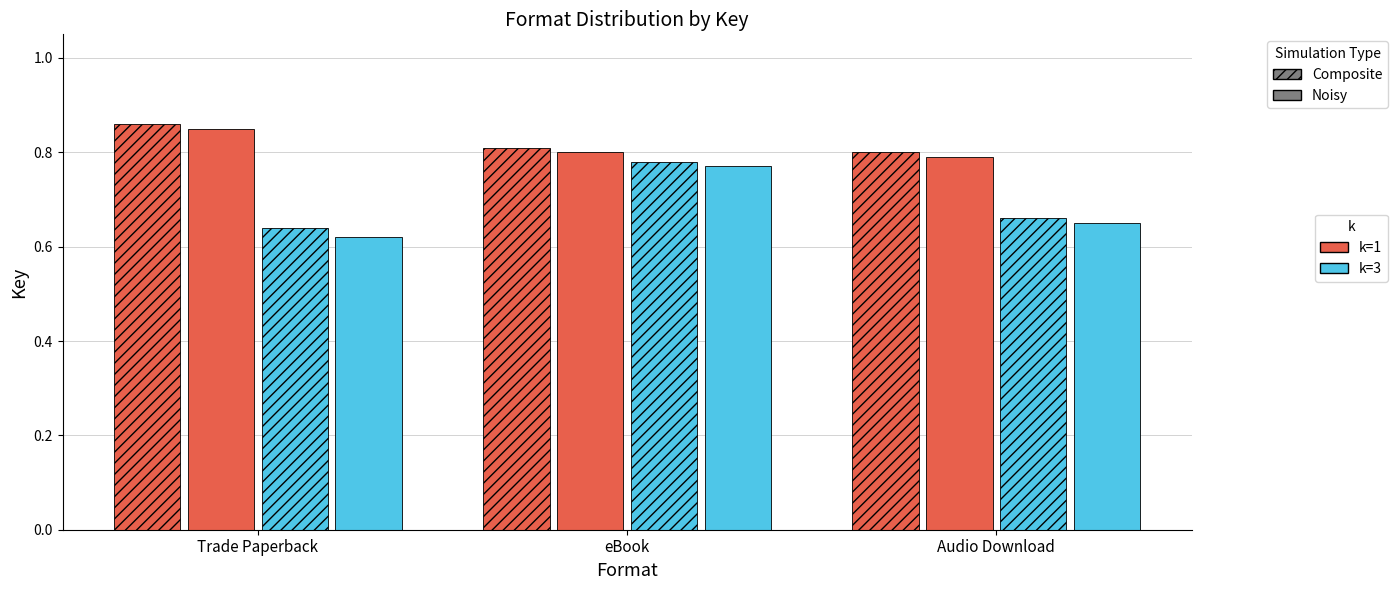

How many series are shown in this chart?

4